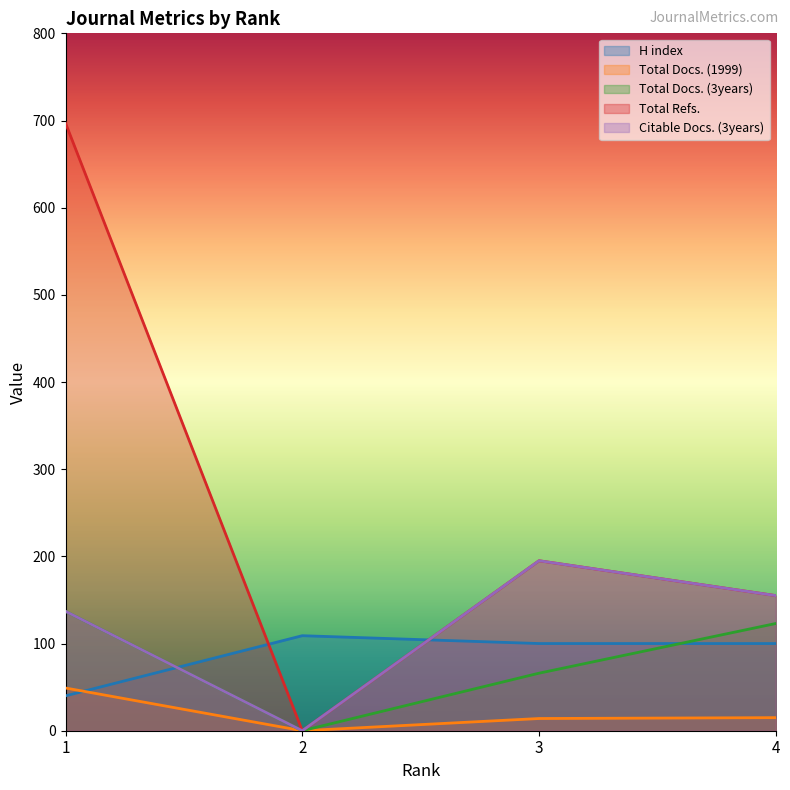

Is it true that Total Docs. (1999) equals 0 at 2?

True